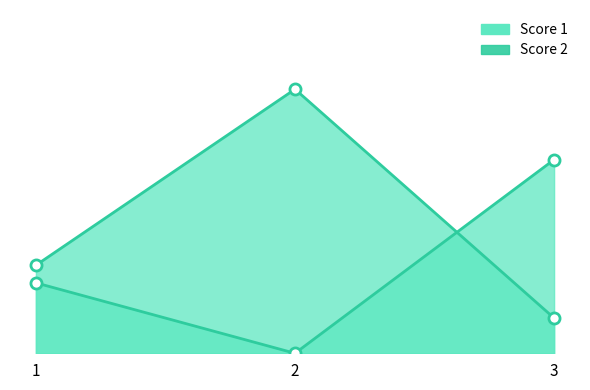

What is the total value across all series at 3?

13